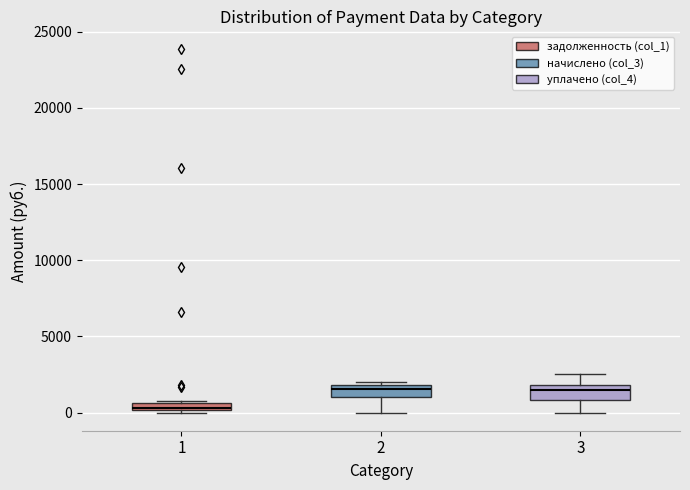

Where does the upper whisker of the box at x = 3 end on the y-axis? The values are not printed on the chart, so give them approximately, as read against the axis.

2500